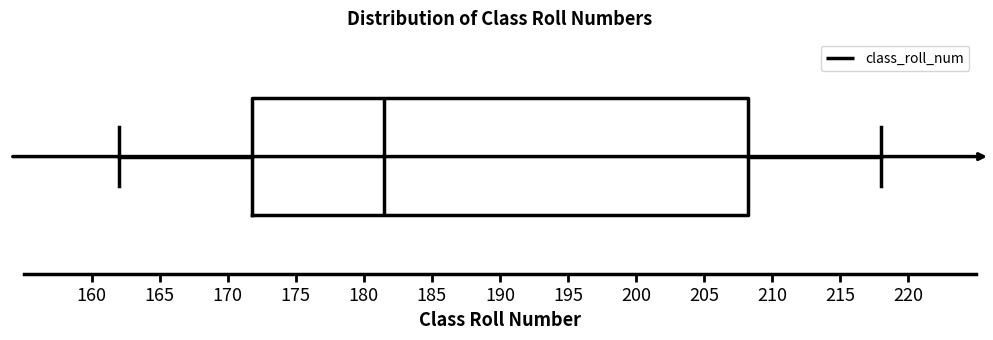

Transcribe this box plot: give where the median line is, the range the box spans, and where the two whiskers end, as read against the x-axis. The values are not printed on the chart, so give them approximately, as read against the axis.

median 181.5, box 172.0 to 208.5, whiskers 162.0 to 218.0